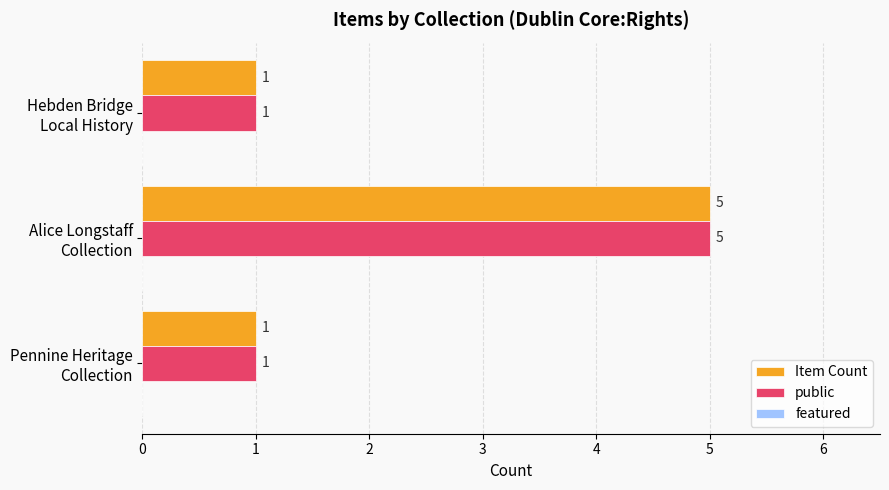

What is the sum of all public values?

7